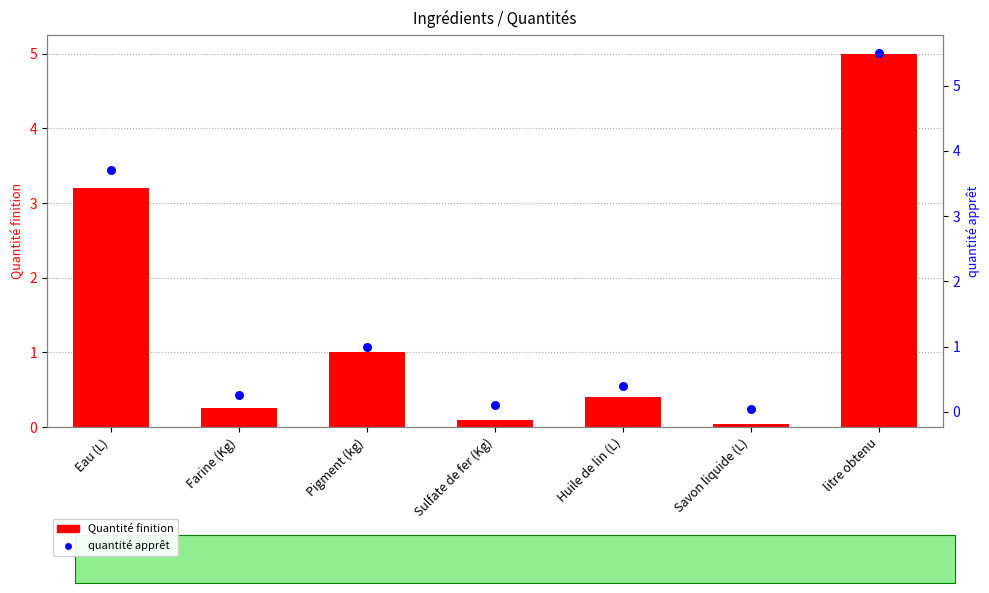

What are all the series names shown in the legend?

Quantité finition, quantité apprêt